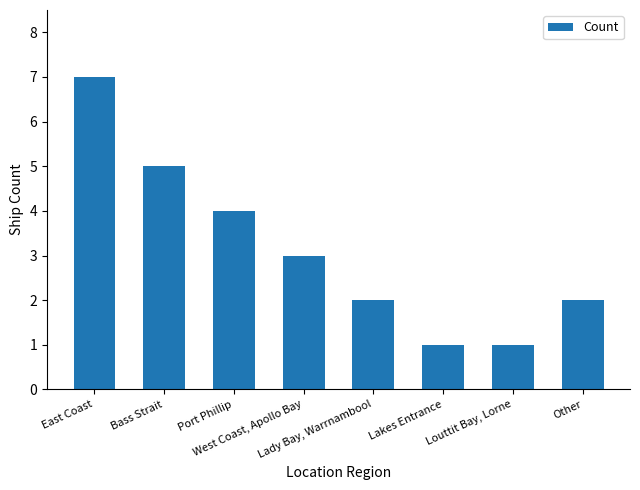

How many values are between 2 and 5?

5